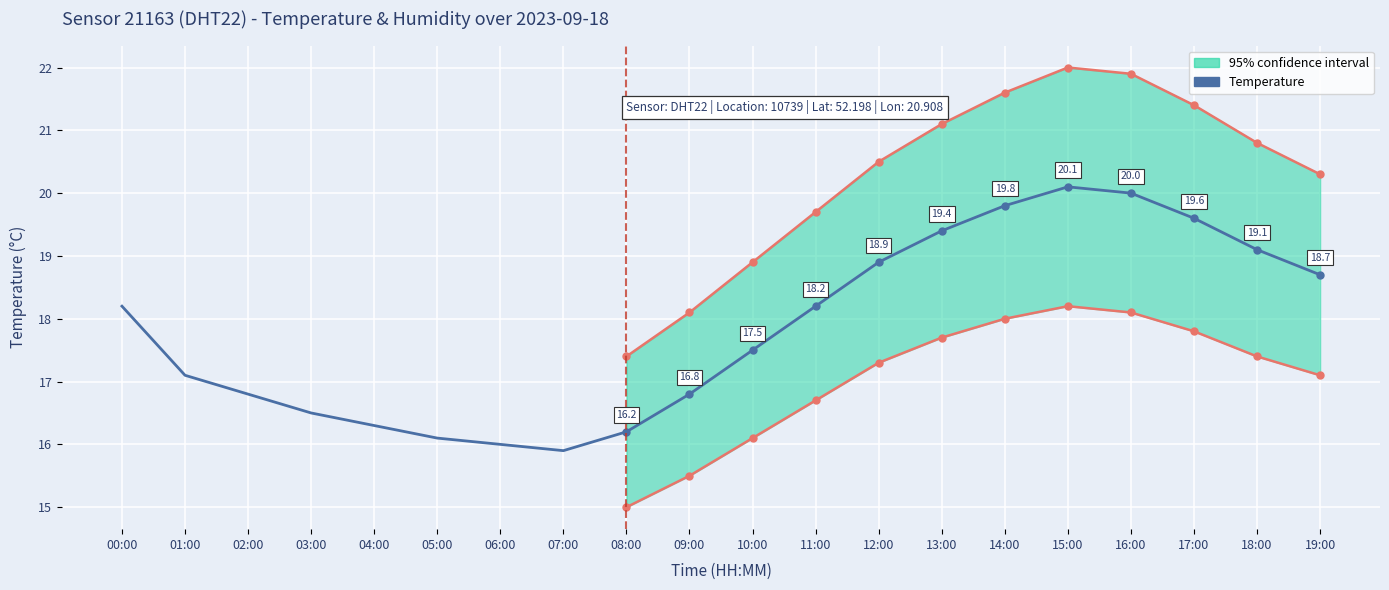

Between 01:00 and 03:00, which is larger?

01:00